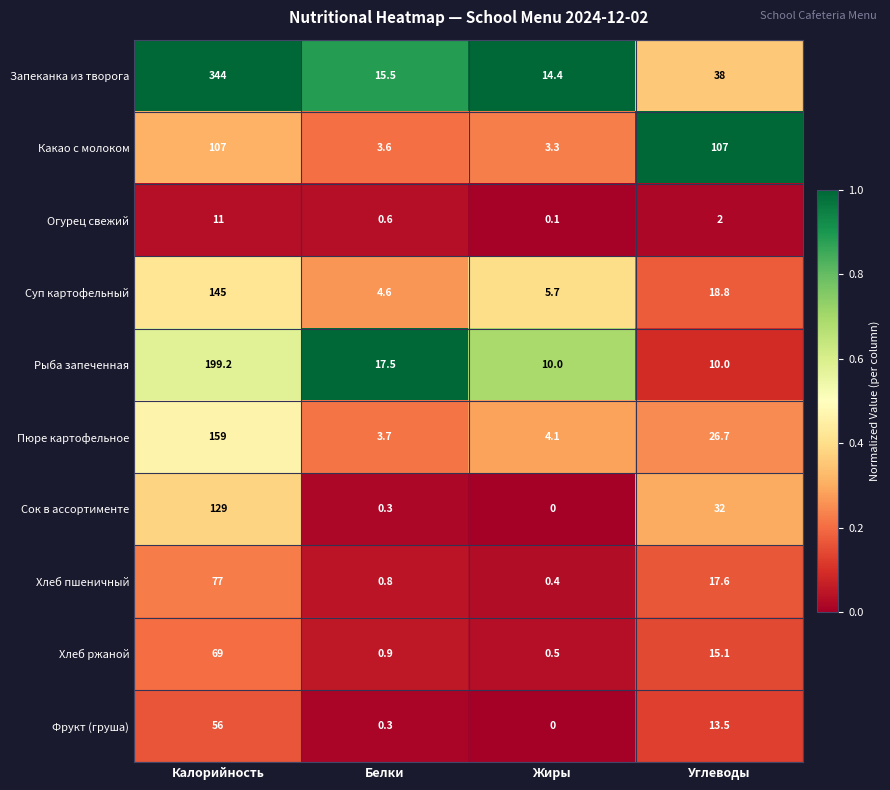

Rank the series at Калорийность from lowest to highest value.

Огурец свежий, Фрукт (груша), Хлеб ржаной, Хлеб пшеничный, Какао с молоком, Сок в ассортименте, Суп картофельный, Пюре картофельное, Рыба запеченная, Запеканка из творога